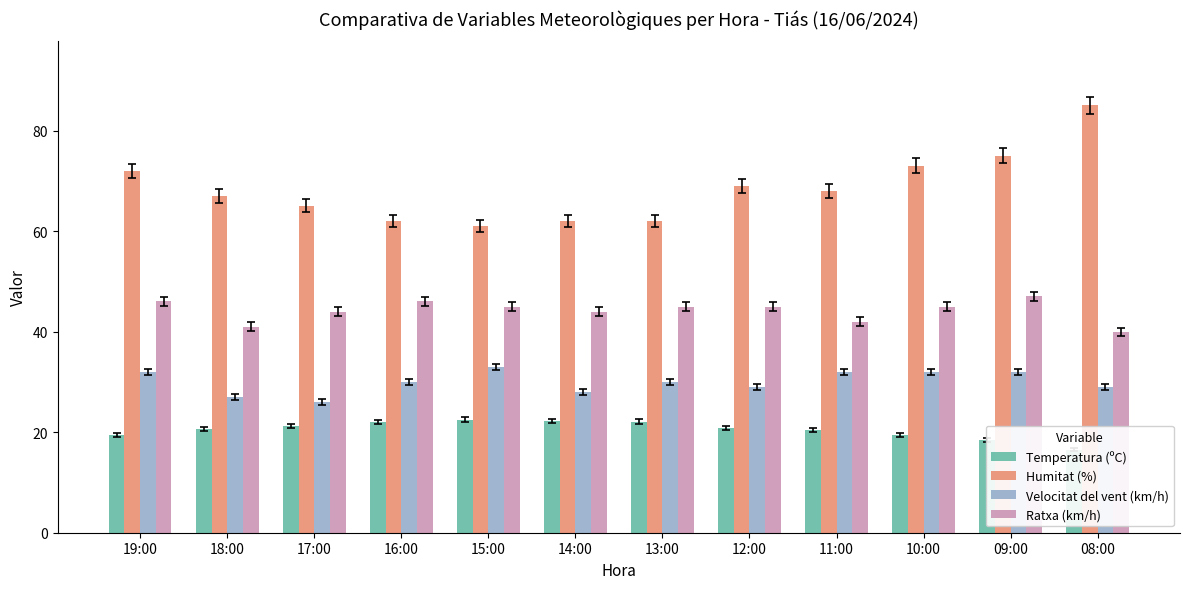

Rank the series by their maximum value, from lowest to highest.

Temperatura (ºC), Velocitat del vent (km/h), Ratxa (km/h), Humitat (%)